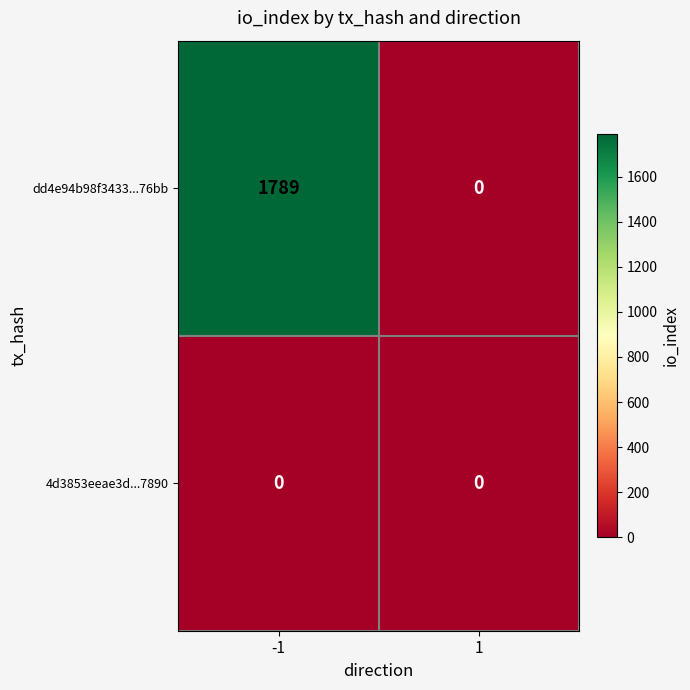

Reading left to right, what are all the values shown in this chart?

dd4e94b98f3433...76bb: -1=1789	1=0
4d3853eeae3d...7890: -1=0	1=0